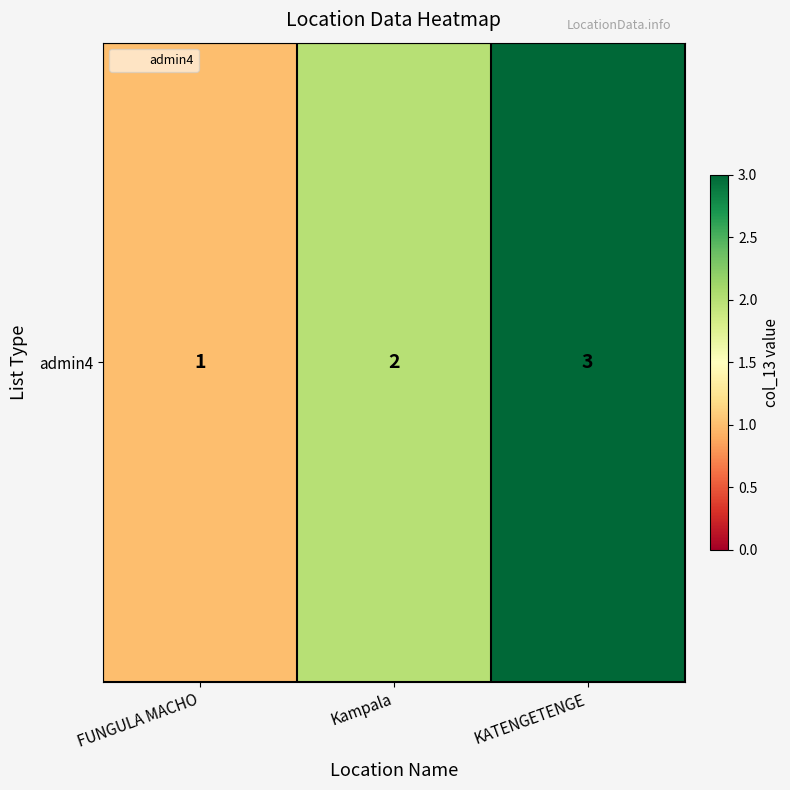

What is the minimum value shown in the chart?

1